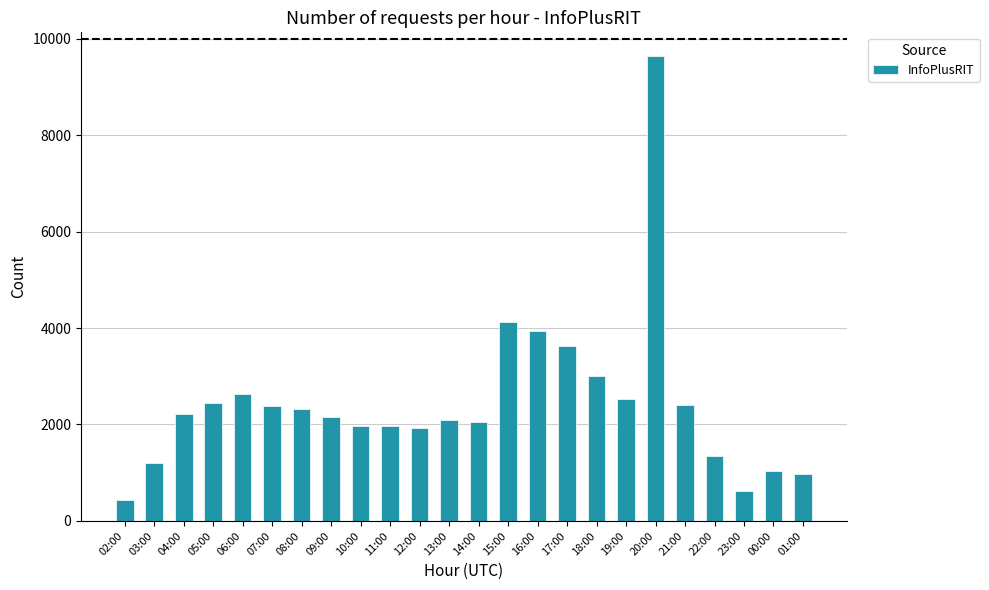

What is the difference between the values at 00:00 and 16:00?

2908